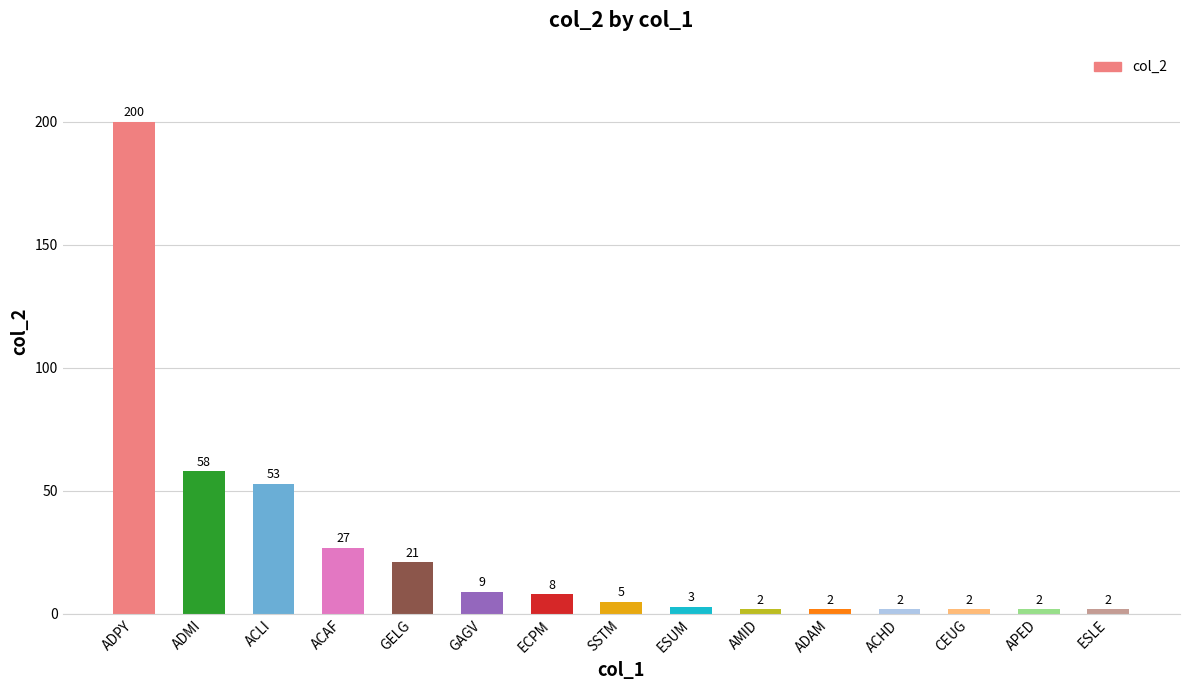

Reading left to right, list all the values displayed in this chart.

200	58	53	27	21	9	8	5	3	2	2	2	2	2	2